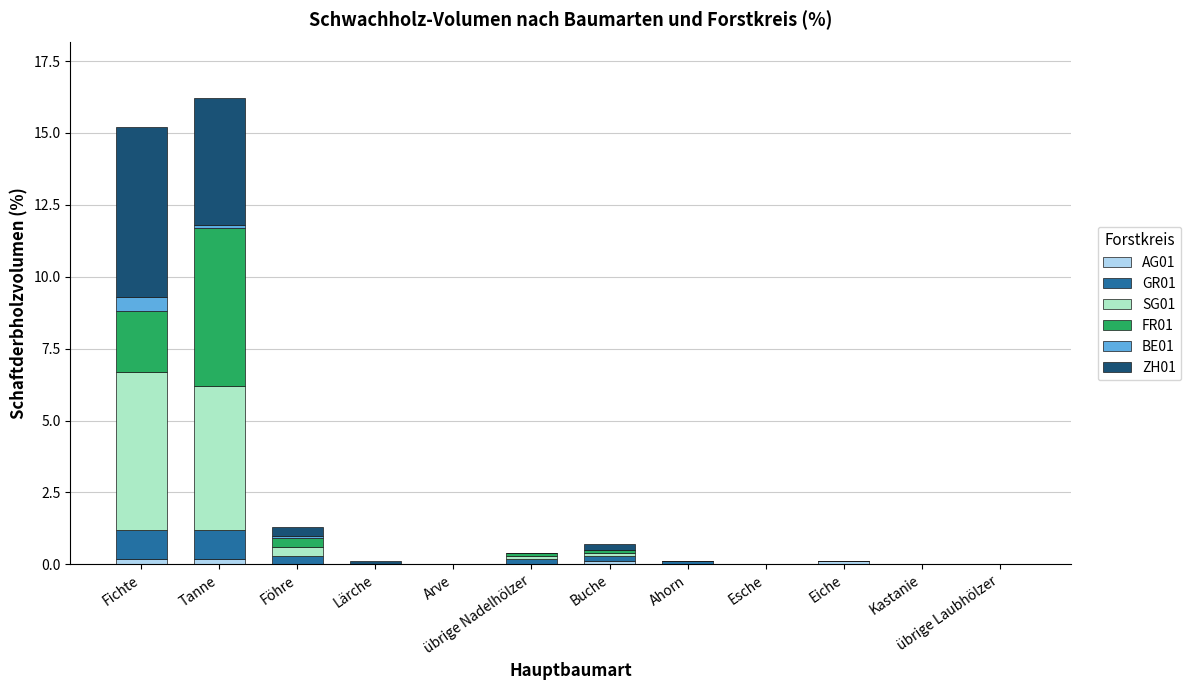

True or false: AG01 has a value of 0.0 at Esche.

True